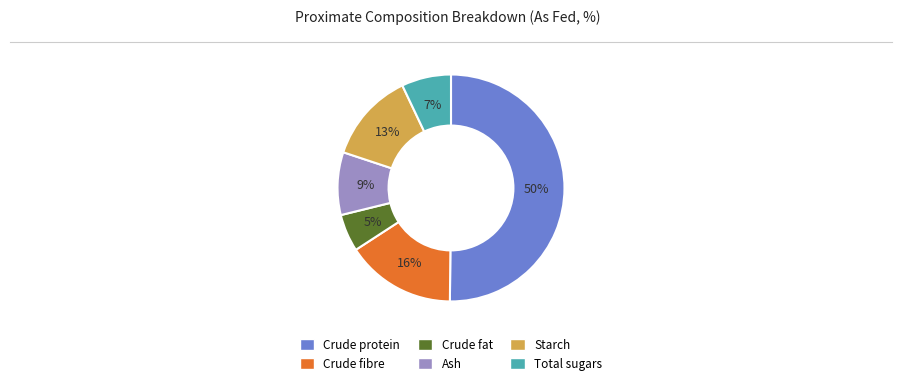

Combined, do Starch and Ash account for over 50%?

No